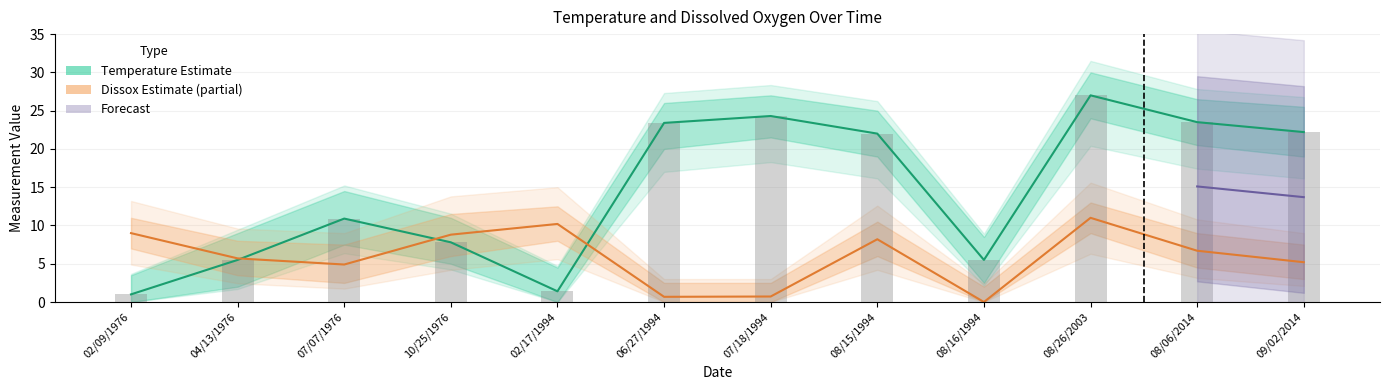

The value of Dissox (Partial Estimate) at 09/02/2014 is 7.6. True or false?

False